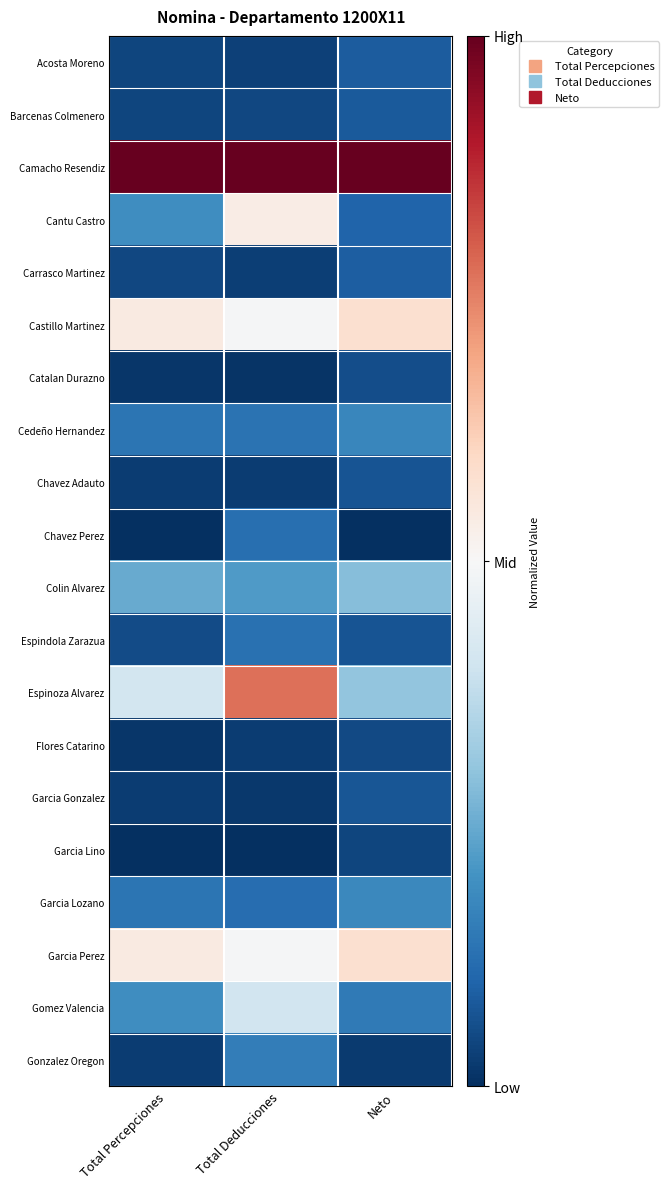

Which series has the largest range (max minus min)?

Espinoza Alvarez